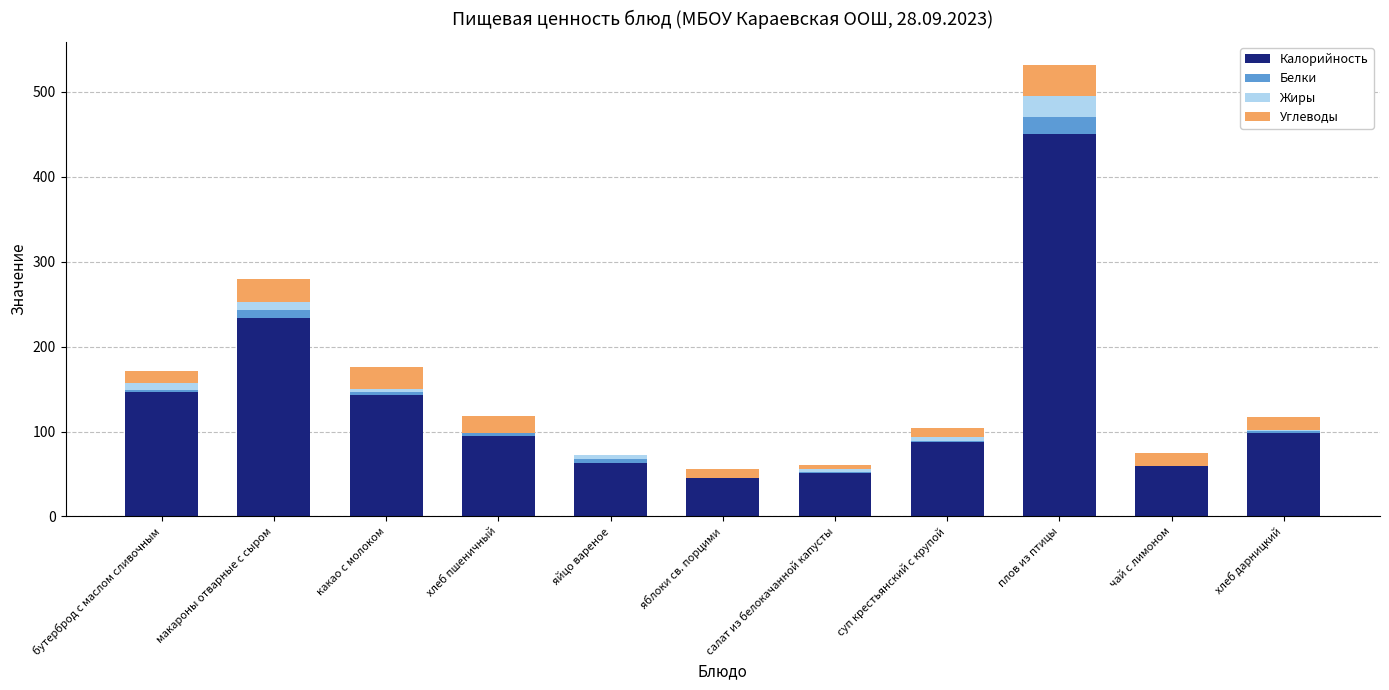

What are all the series names shown in the legend?

Калорийность, Белки, Жиры, Углеводы